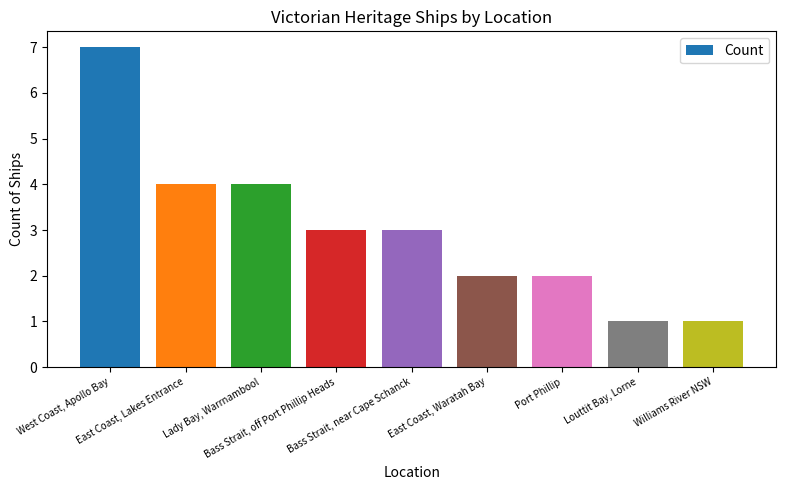

The value at East Coast, Lakes Entrance is 4. True or false?

True